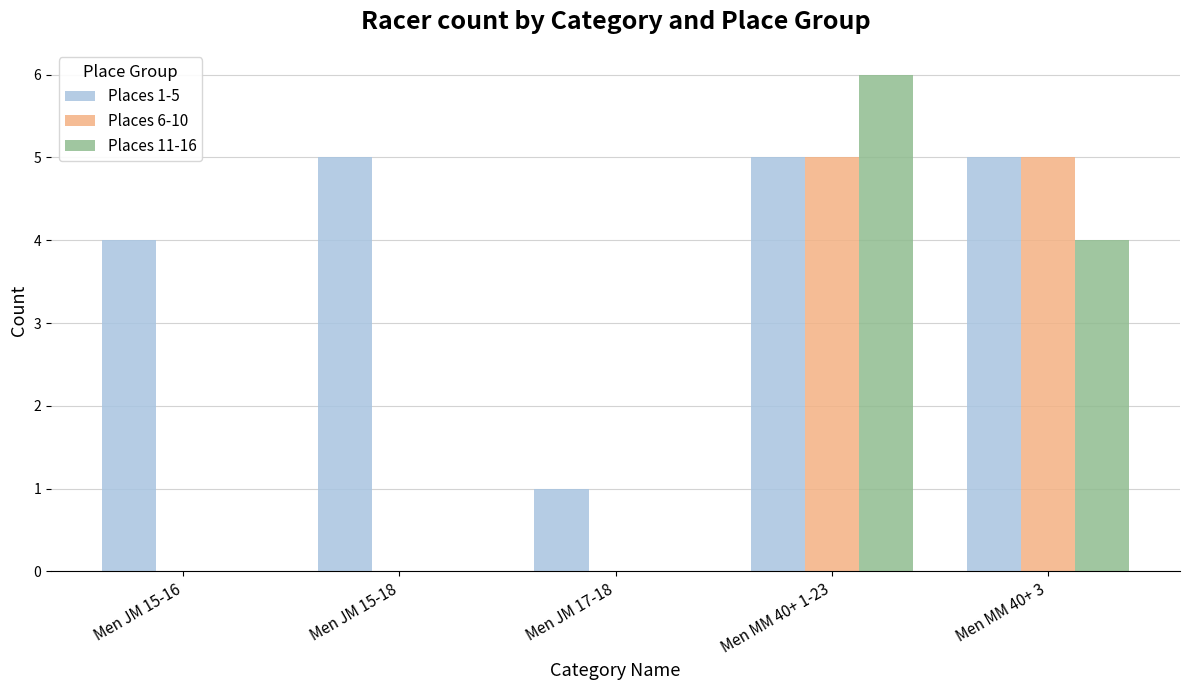

Reading left to right, list all the values displayed in this chart.

Places 1-5: 4	5	1	5	5
Places 6-10: 0	0	0	5	5
Places 11-16: 0	0	0	6	4